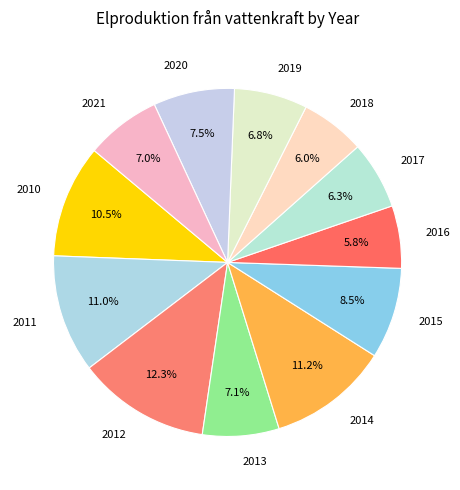

Is there a majority slice in this chart?

No